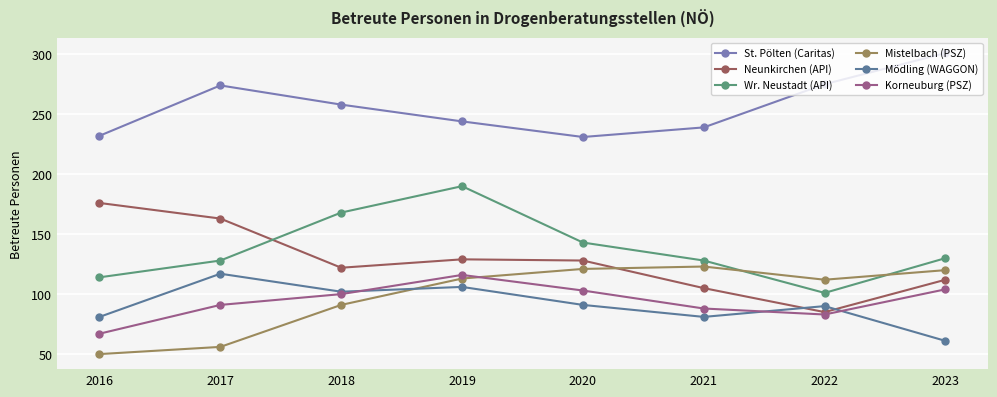

True or false: Mistelbach (PSZ) and St. Pölten (Caritas) cross at least once.

False